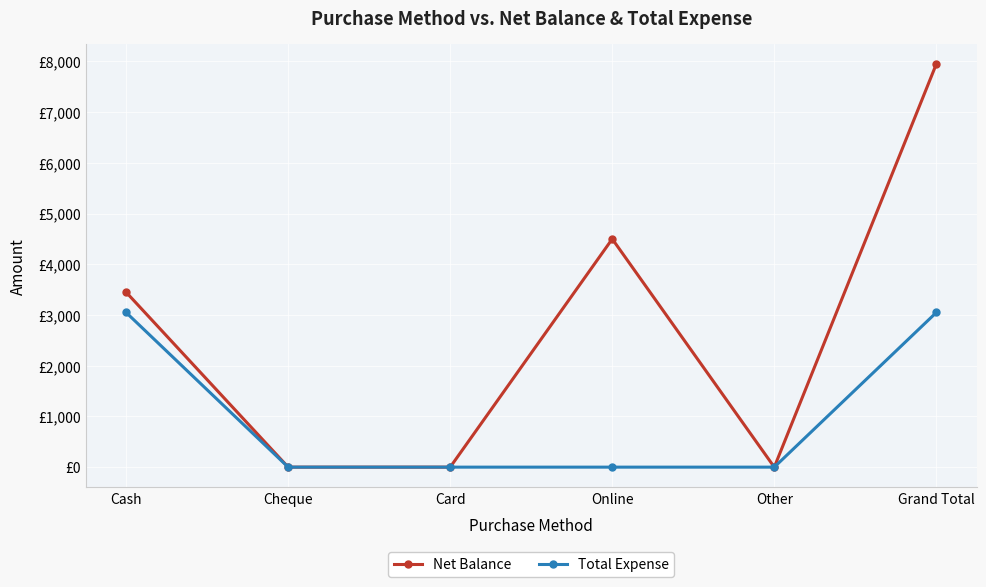

What are all the series names shown in the legend?

Net Balance, Total Expense